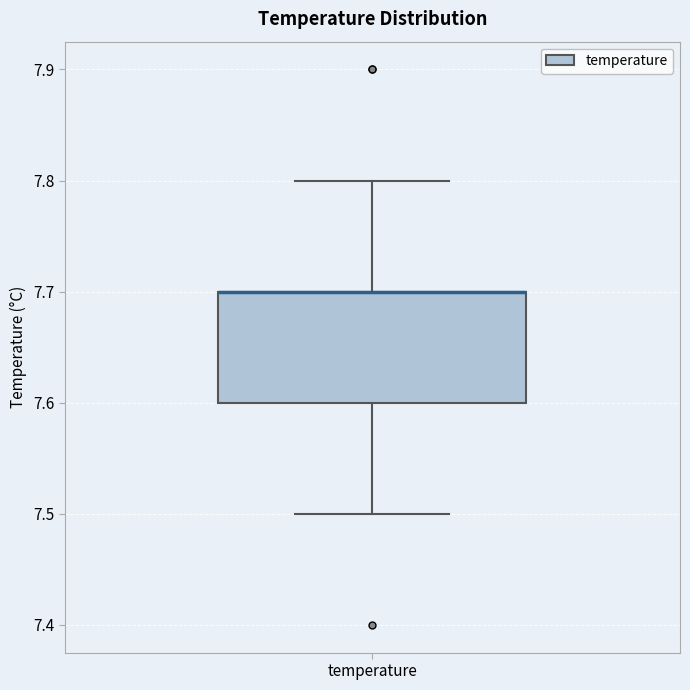

Where is the upper edge of the box for temperature on the y-axis? The values are not printed on the chart, so give them approximately, as read against the axis.

7.7